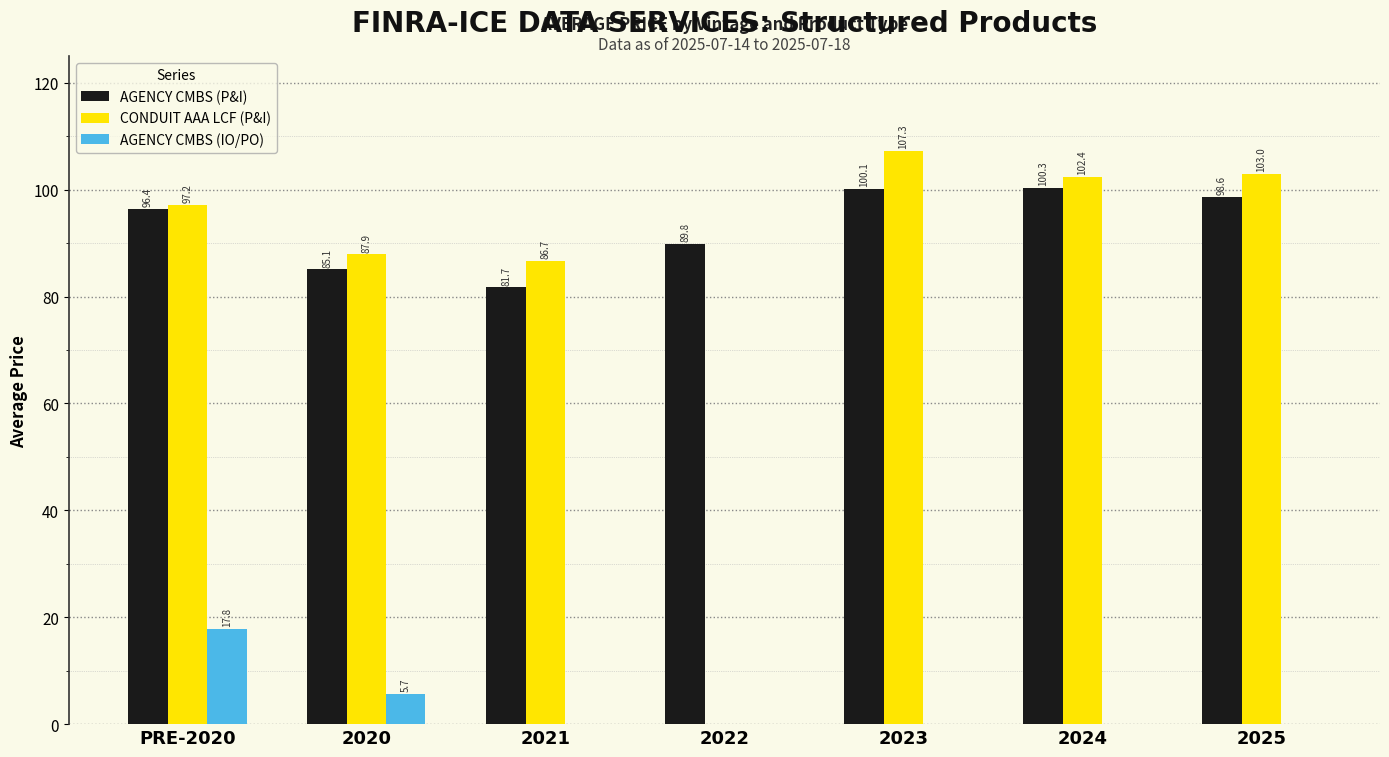

Between PRE-2020 and 2024, which series saw the biggest shift?

AGENCY CMBS (IO/PO)